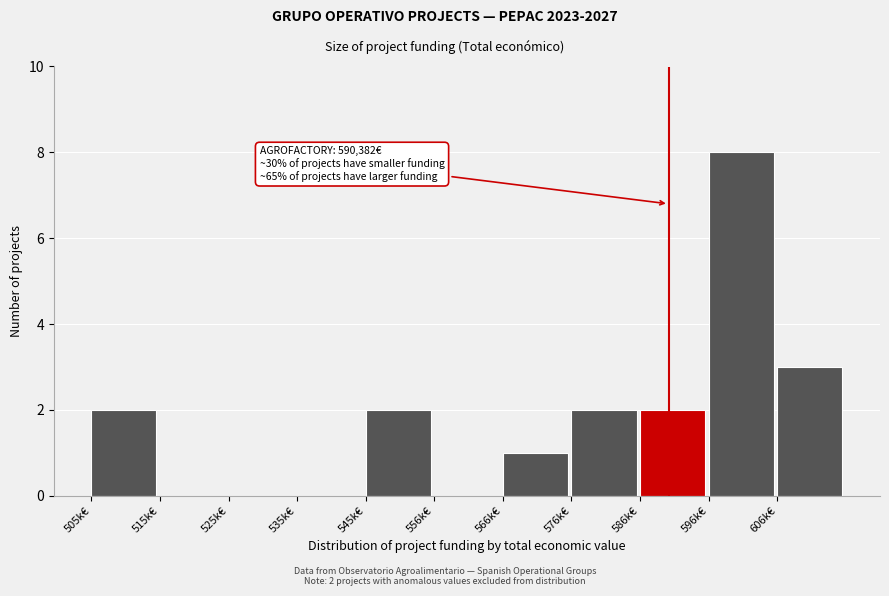

Reading left to right, what are all the values shown in this chart?

505k€=2	515k€=0	525k€=0	535k€=0	545k€=2	556k€=0	566k€=1	576k€=2	586k€=2	596k€=8	606k€=3